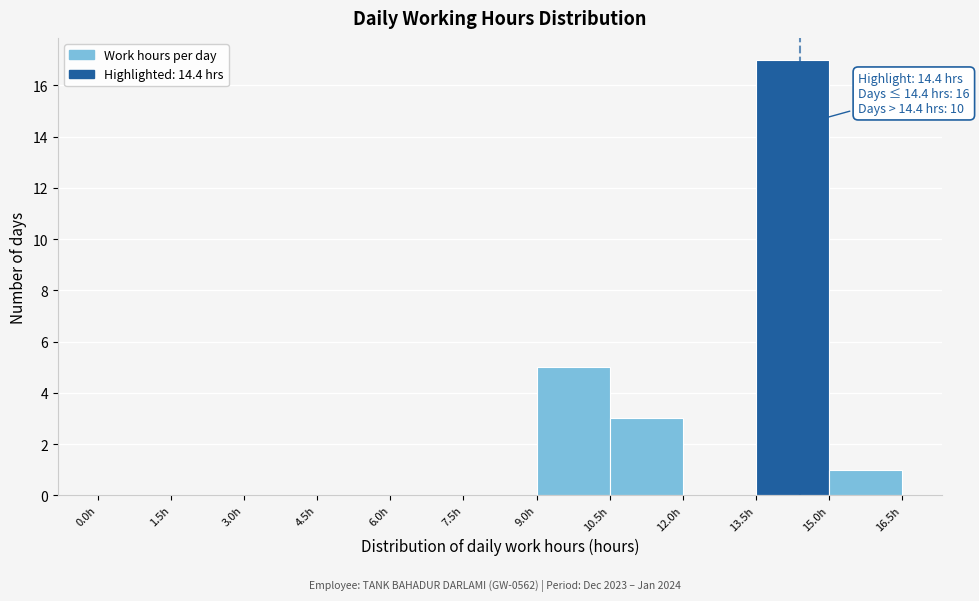

Which range on the x-axis has the tallest bar?

13.5 to 15.0